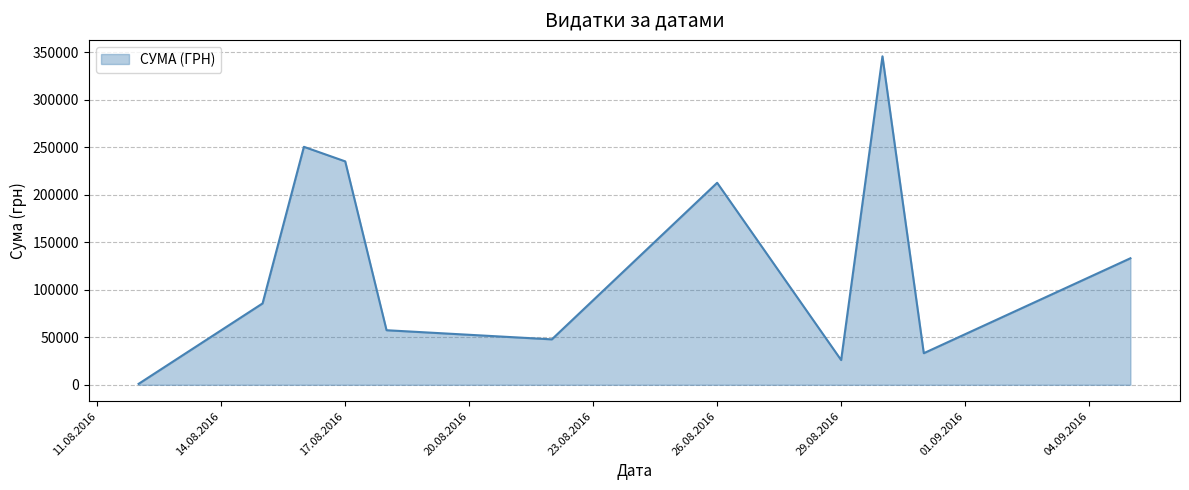

What is the maximum value shown in the chart?

345687.3